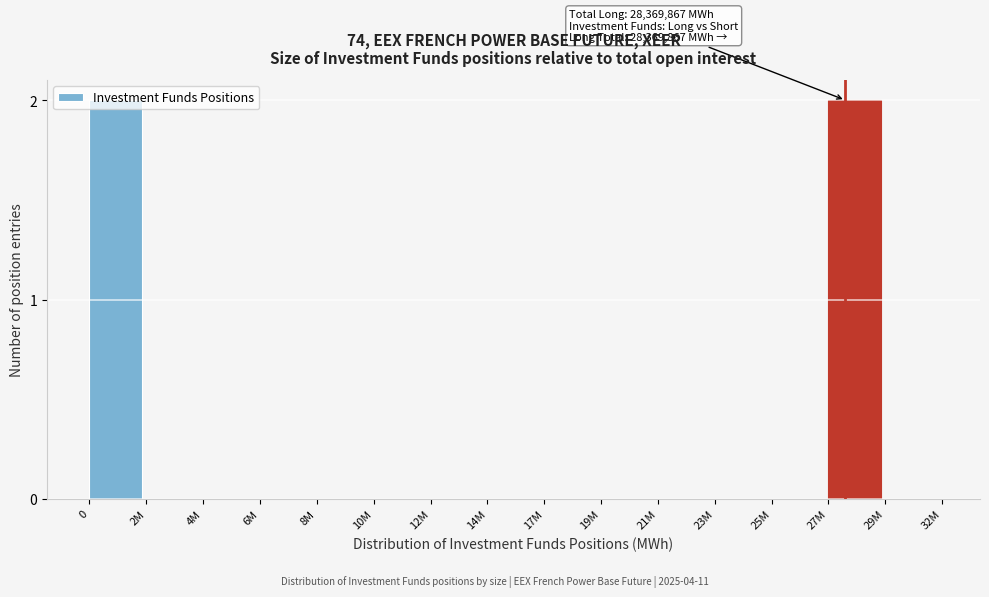

What is the sum of all values?

4